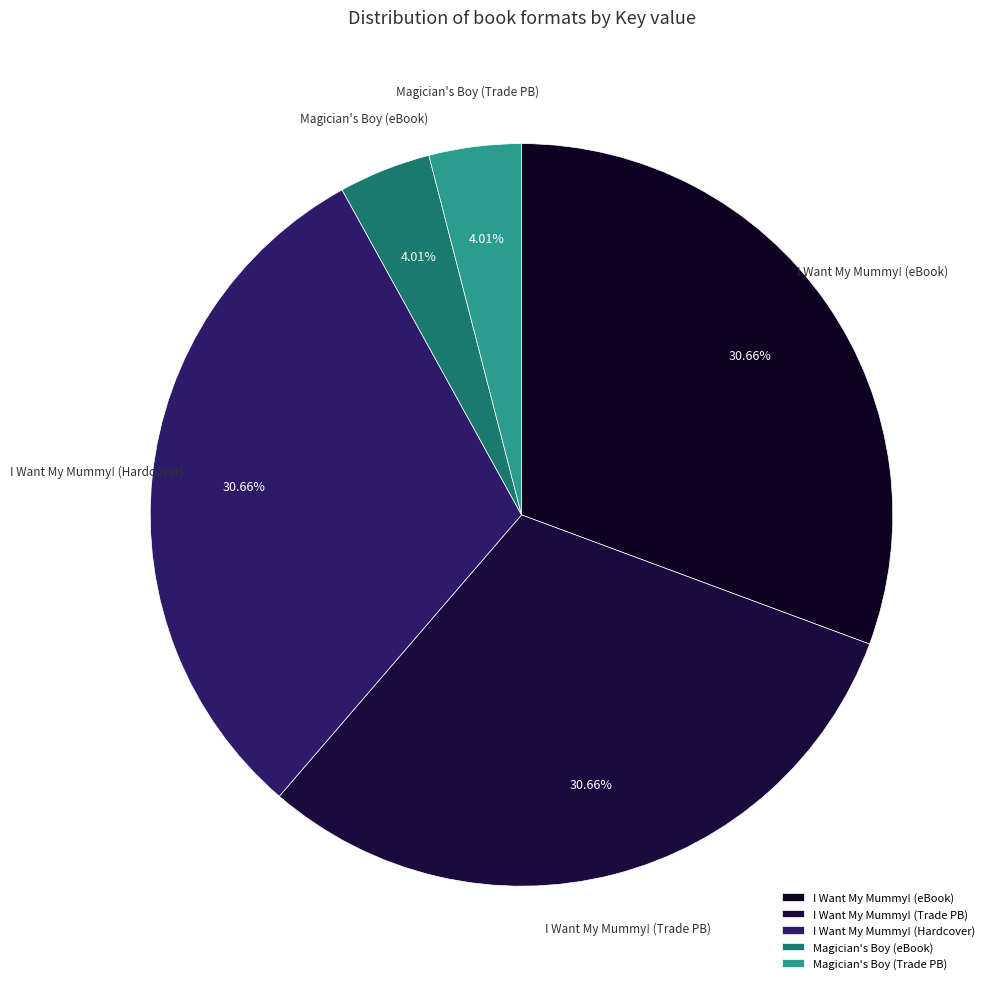

Combined, do Magician's Boy (eBook) and I Want My Mummy! (eBook) account for over 50%?

No